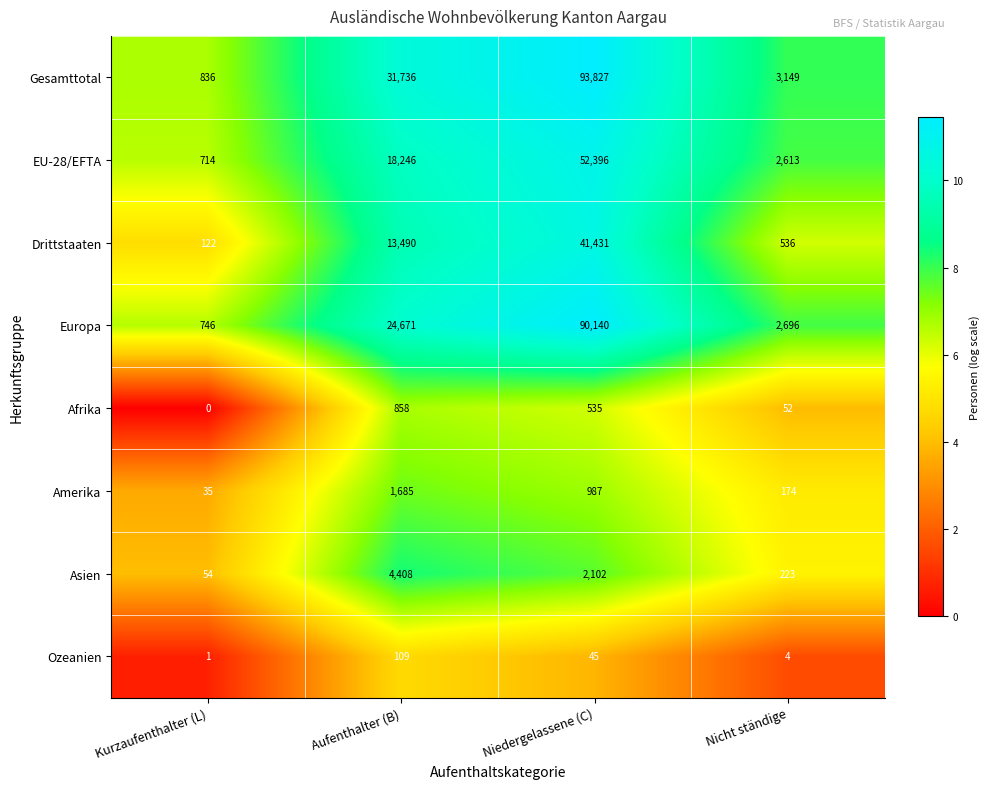

At which category is the sum across all series the highest?

Niedergelassene (C)